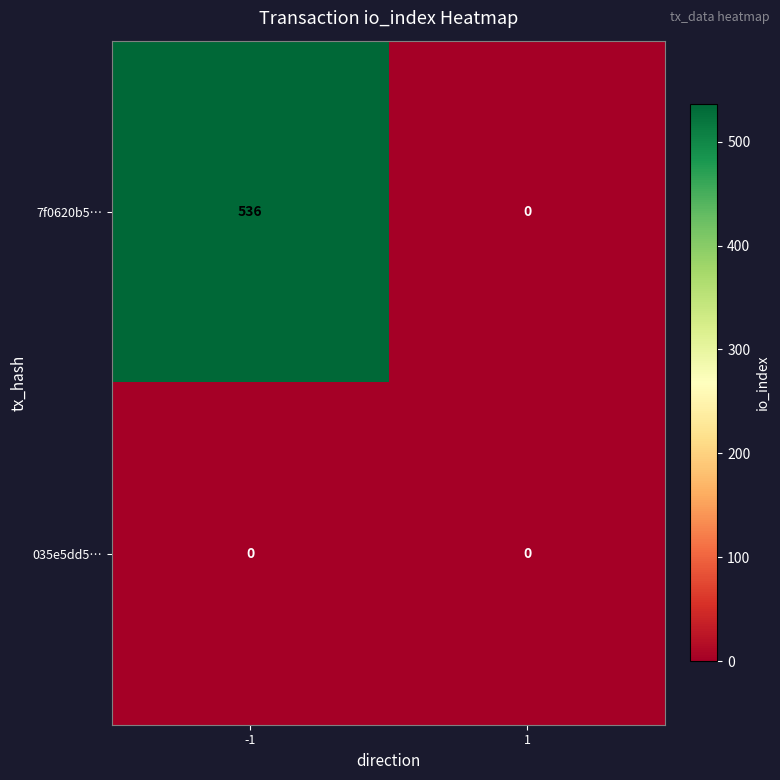

Which series has the largest range (max minus min)?

7f0620b5…